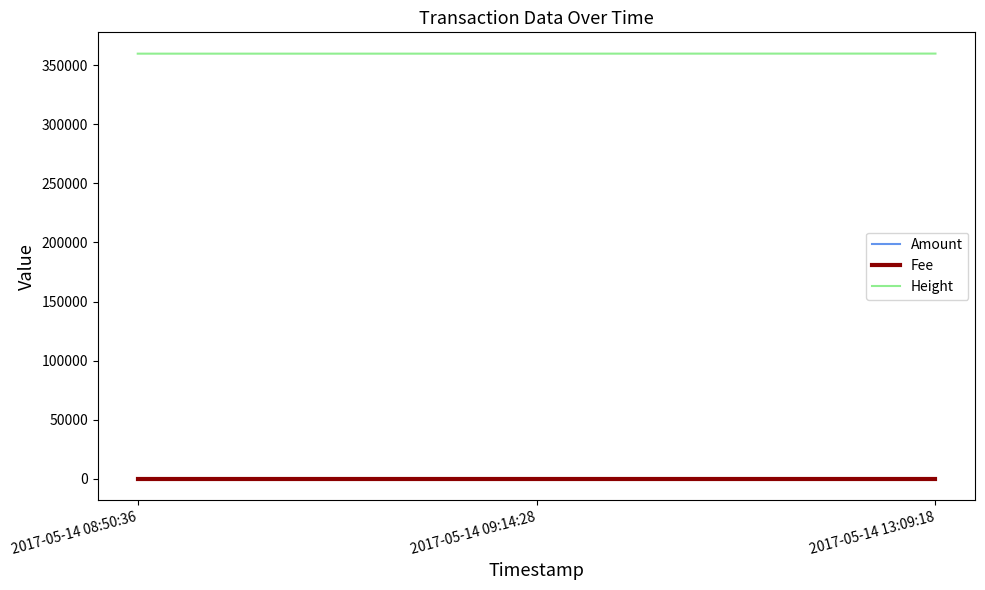

What is the maximum value shown in the chart?

359881